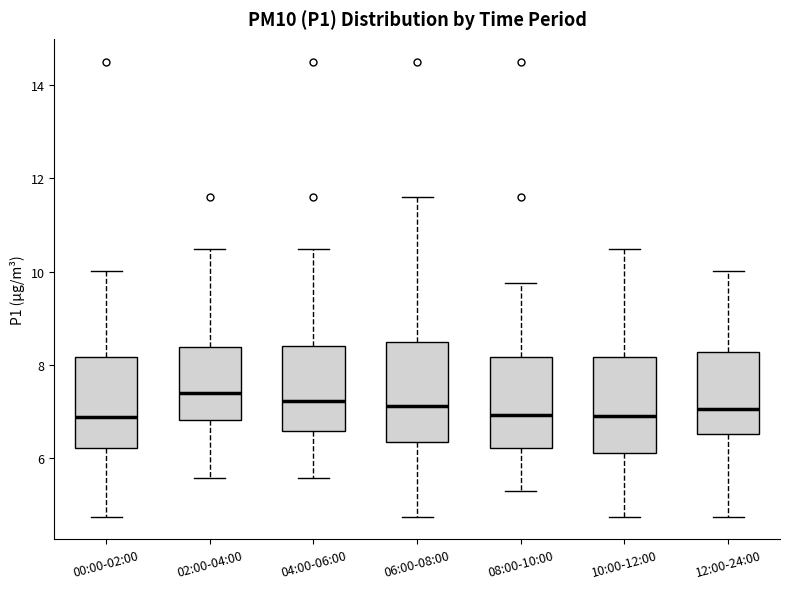

Reading left to right, transcribe this box plot: for each box, give where its median line is, the range the box spans, and where its two whiskers end, as read against the y-axis. The values are not printed on the chart, so give them approximately, as read against the axis.

00:00-02:00: median 6.8, box 6.2 to 8.2, whiskers 4.8 to 10.0
02:00-04:00: median 7.4, box 6.8 to 8.4, whiskers 5.6 to 10.4
04:00-06:00: median 7.2, box 6.6 to 8.4, whiskers 5.6 to 10.4
06:00-08:00: median 7.2, box 6.4 to 8.4, whiskers 4.8 to 11.6
08:00-10:00: median 7.0, box 6.2 to 8.2, whiskers 5.4 to 9.8
10:00-12:00: median 7.0, box 6.2 to 8.2, whiskers 4.8 to 10.4
12:00-24:00: median 7.0, box 6.6 to 8.2, whiskers 4.8 to 10.0